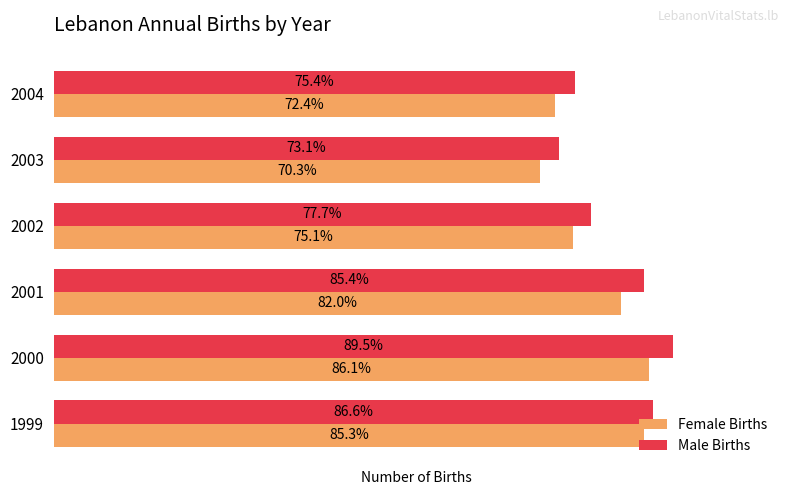

What are all the series names shown in the legend?

Female Births, Male Births